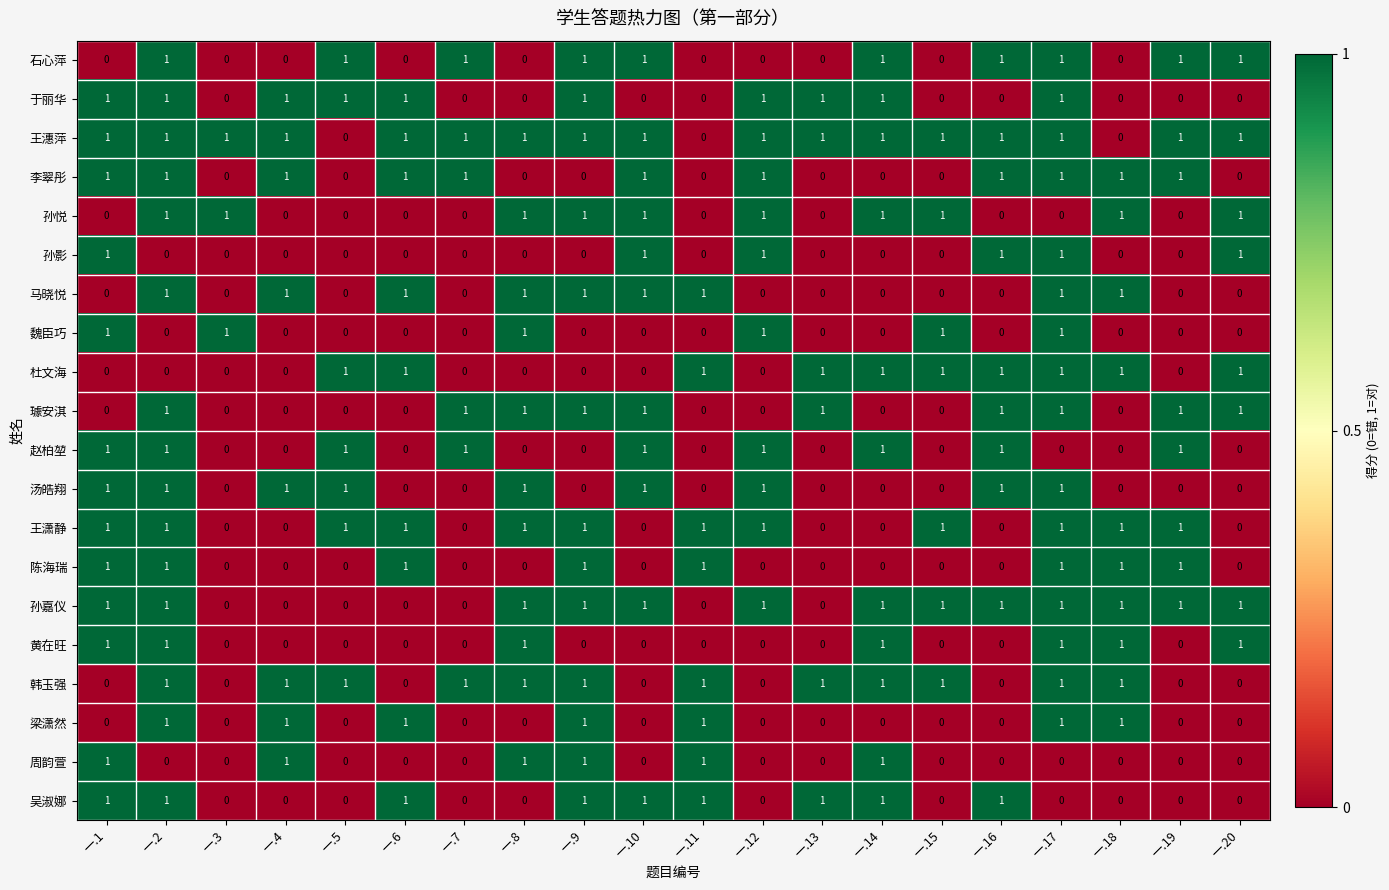

What is the total value across all series at 一.2?

16